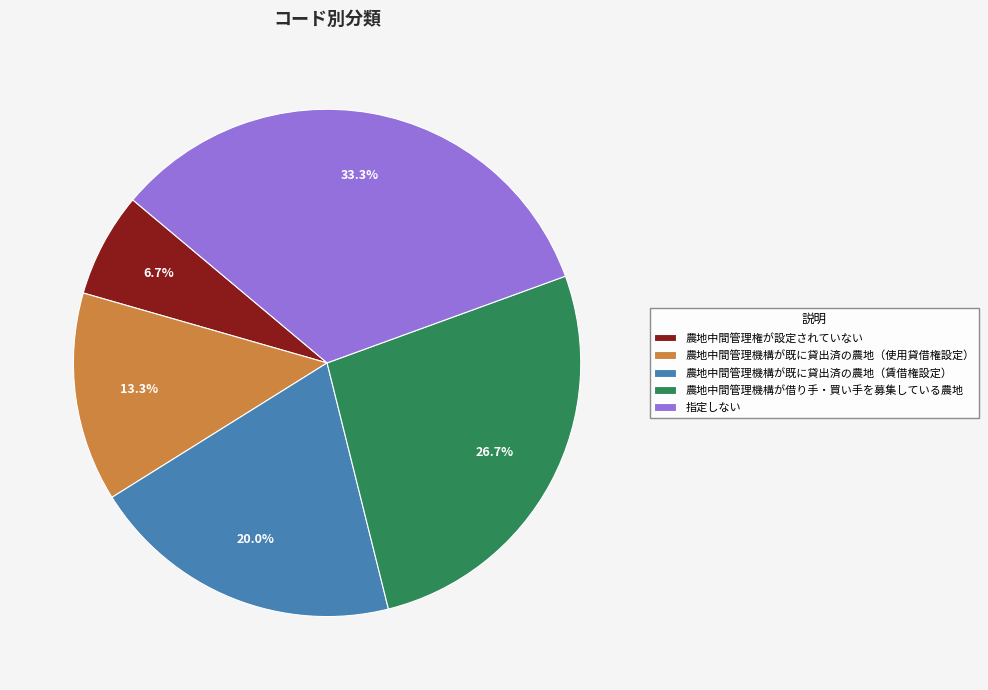

How many slices are in this pie chart?

5